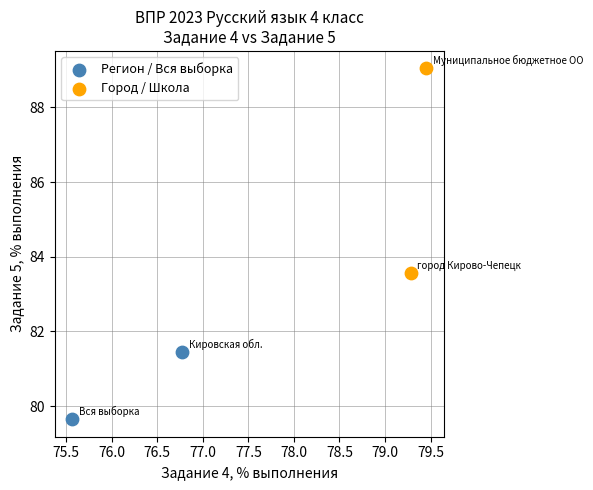

What are all the series names shown in the legend?

Регион / Вся выборка, Город / Школа